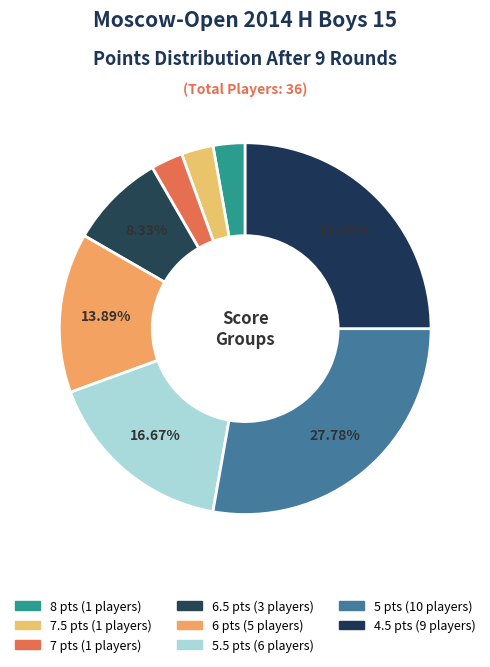

How many slices are in this pie chart?

8